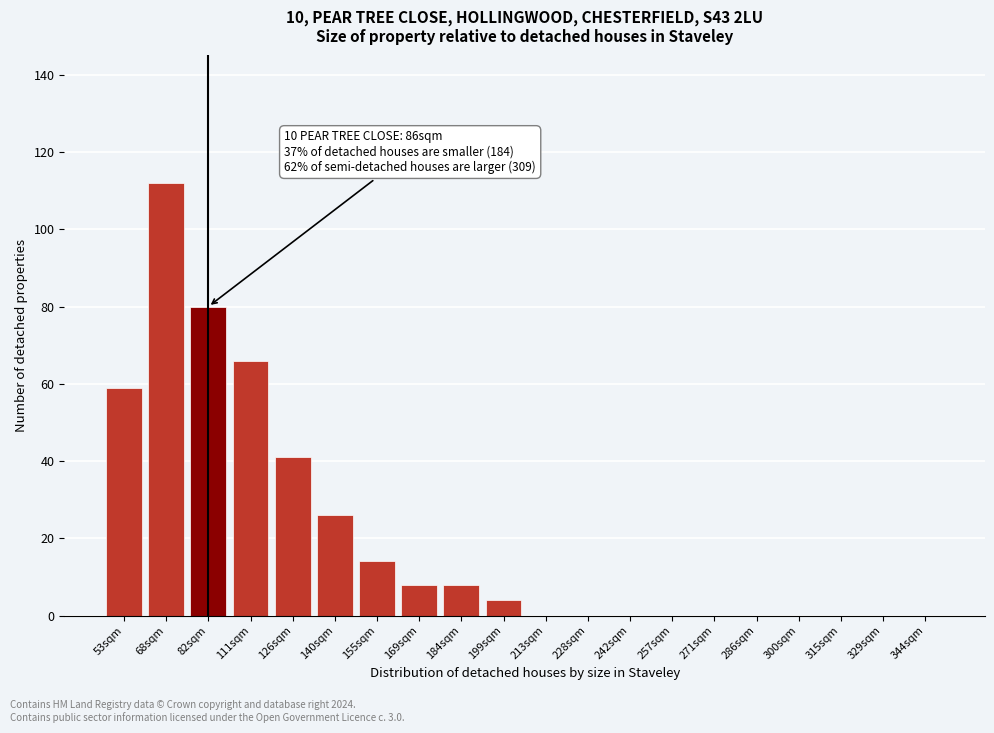

Reading left to right, extract all data points from this chart.

53sqm=59	68sqm=112	82sqm=80	111sqm=66	126sqm=41	140sqm=26	155sqm=14	169sqm=8	184sqm=8	199sqm=4	213sqm=0	228sqm=0	242sqm=0	257sqm=0	271sqm=0	286sqm=0	300sqm=0	315sqm=0	329sqm=0	344sqm=0